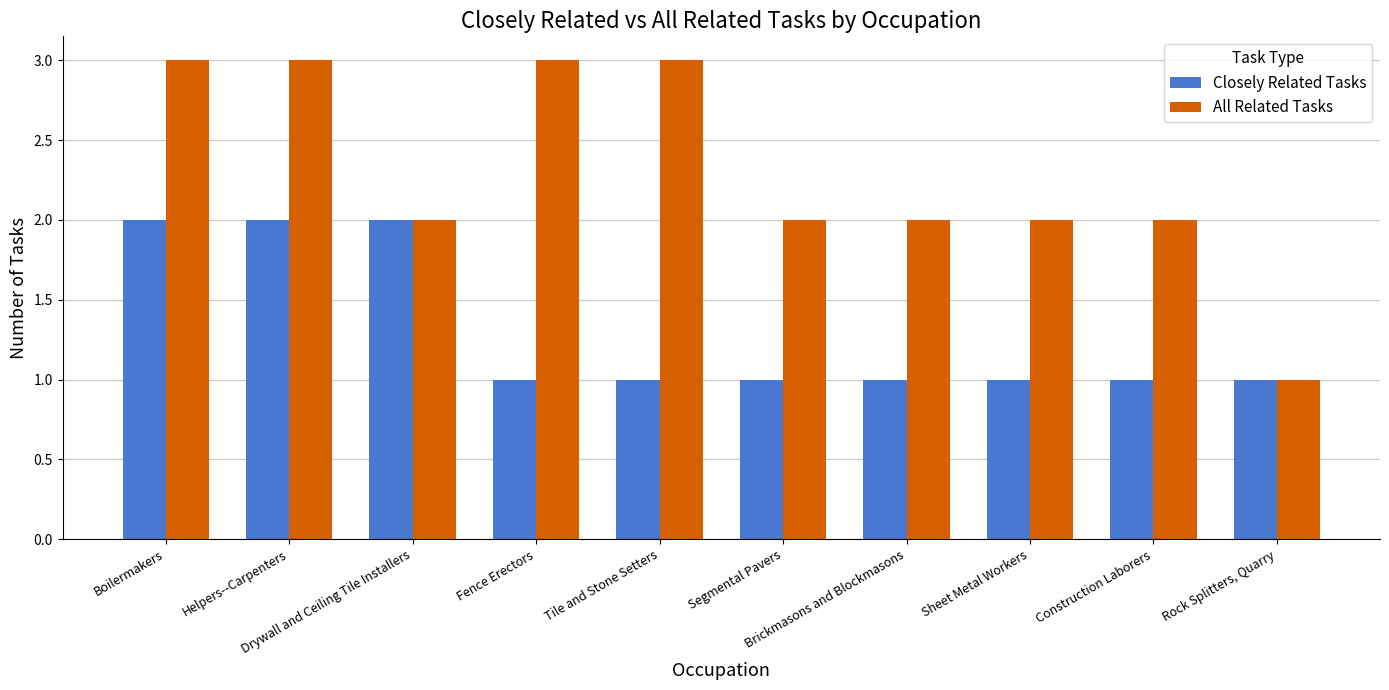

Which series has the largest total across all categories?

All Related Tasks